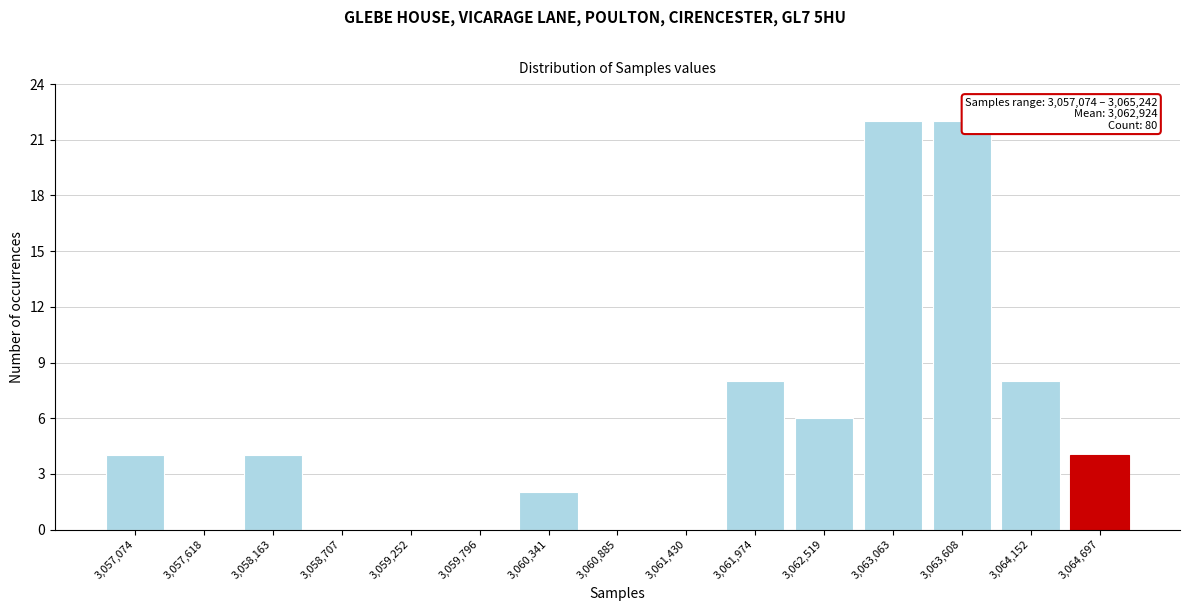

Reading left to right, what are all the values shown in this chart?

3,057,074=4	3,057,618=0	3,058,163=4	3,058,707=0	3,059,252=0	3,059,796=0	3,060,341=2	3,060,885=0	3,061,430=0	3,061,974=8	3,062,519=6	3,063,063=22	3,063,608=22	3,064,152=8	3,064,697=4